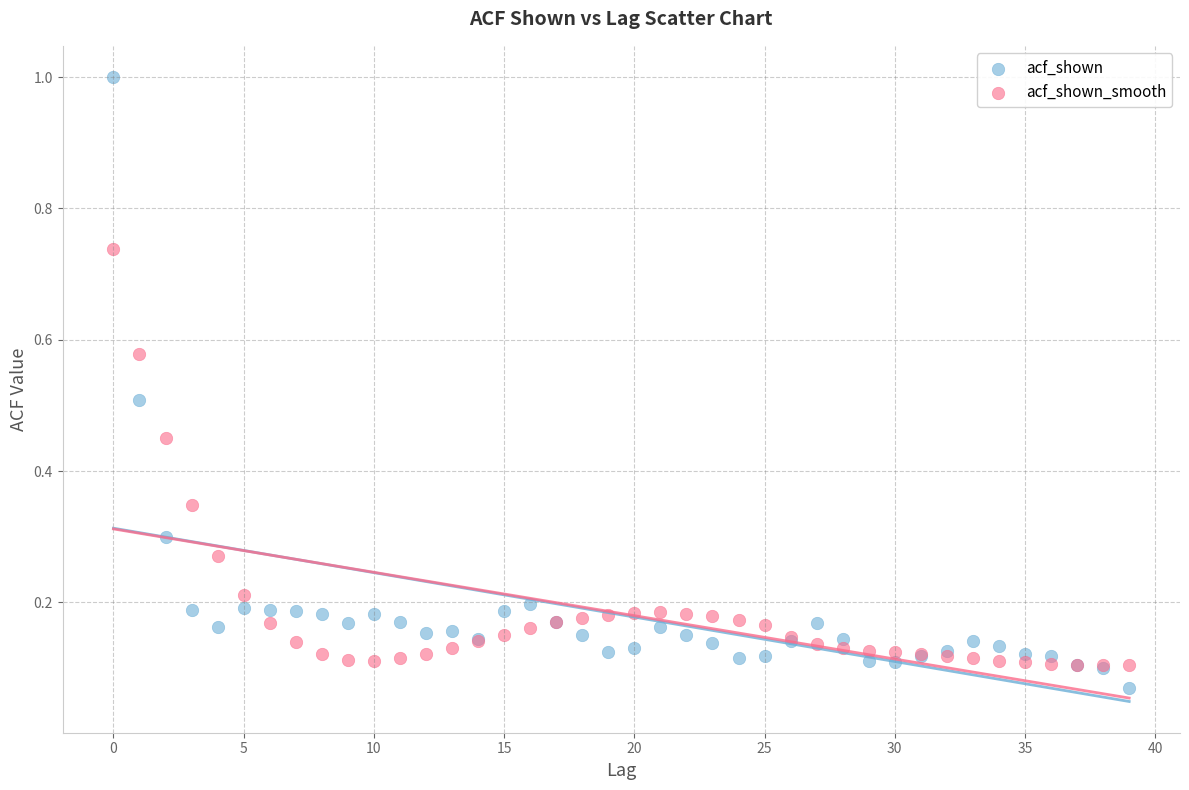

What are all the series names shown in the legend?

acf_shown, acf_shown_smooth